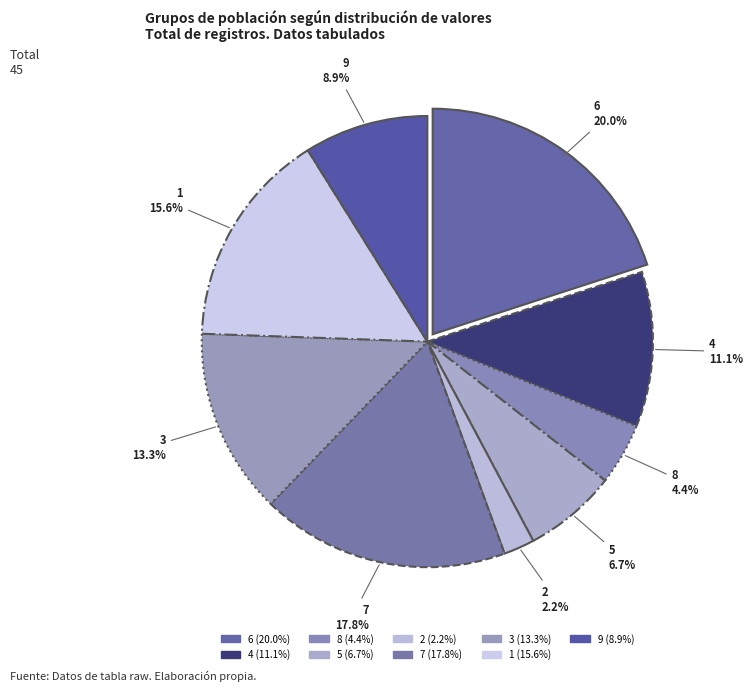

Does any single category account for the majority?

No